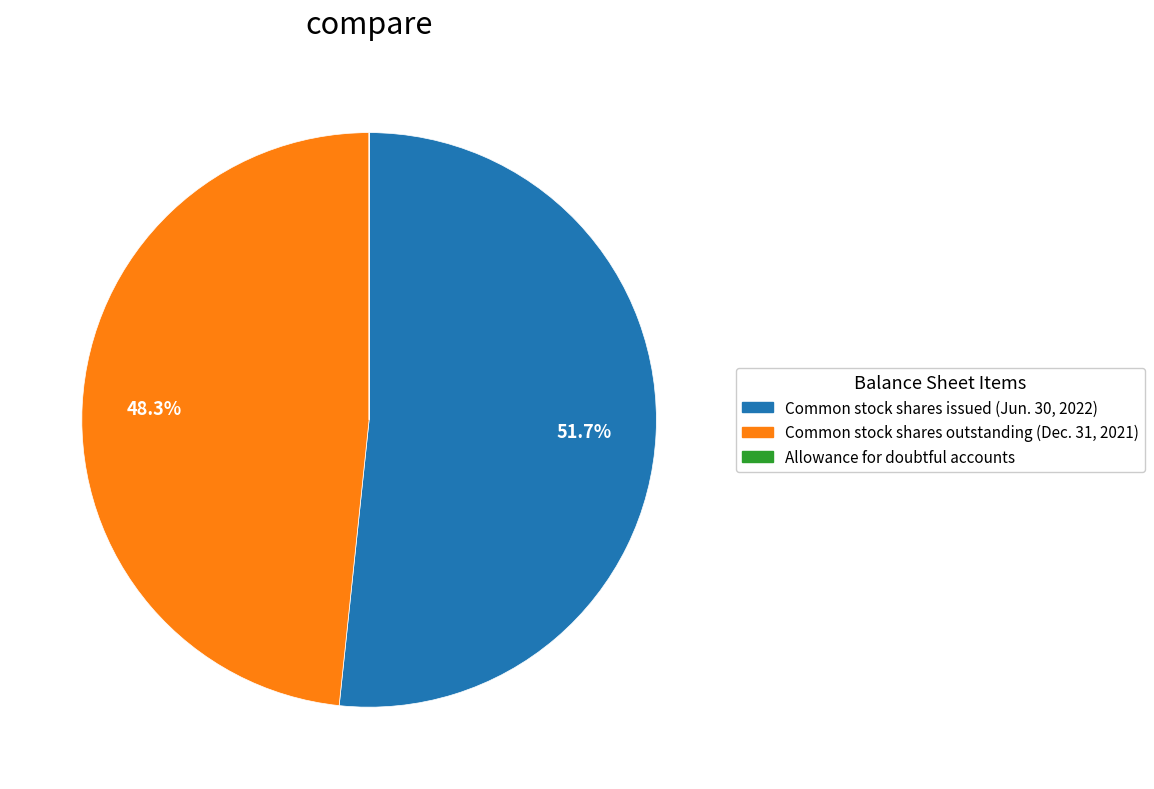

Is there any slice that represents more than half of the pie?

Yes